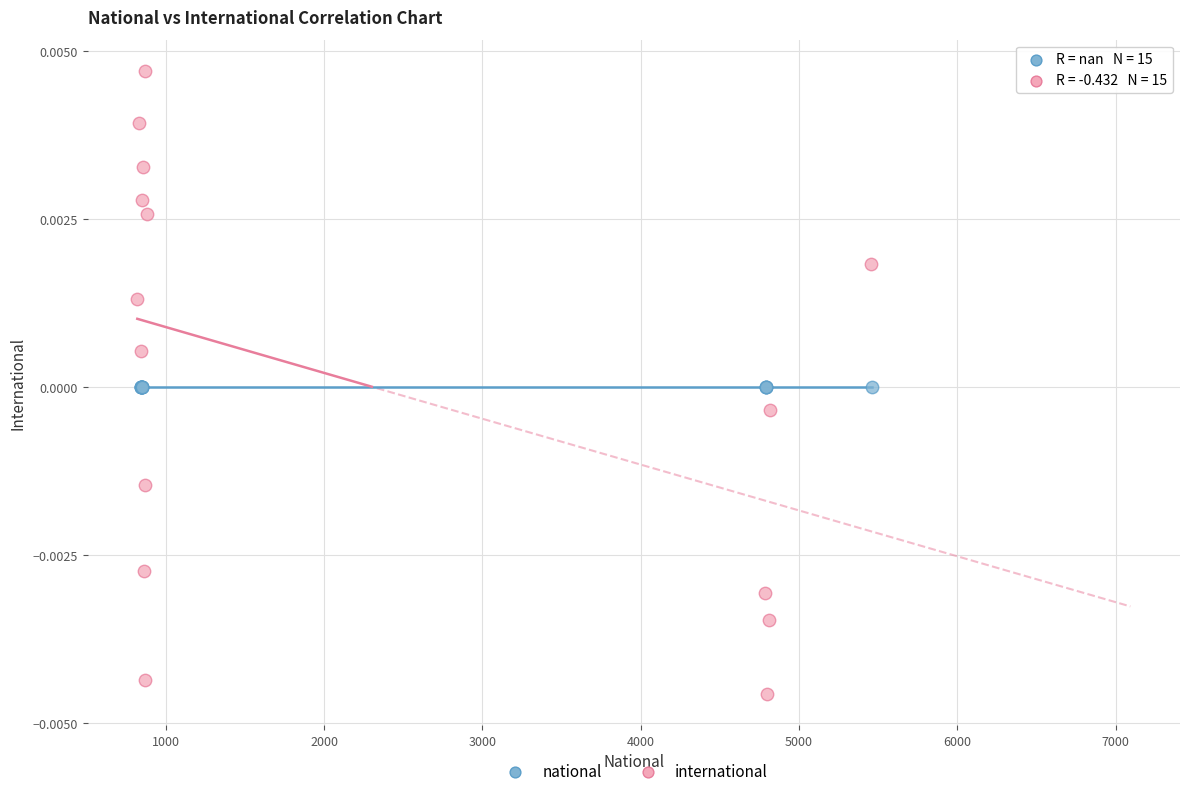

Which series reaches the minimum Y coordinate?

international